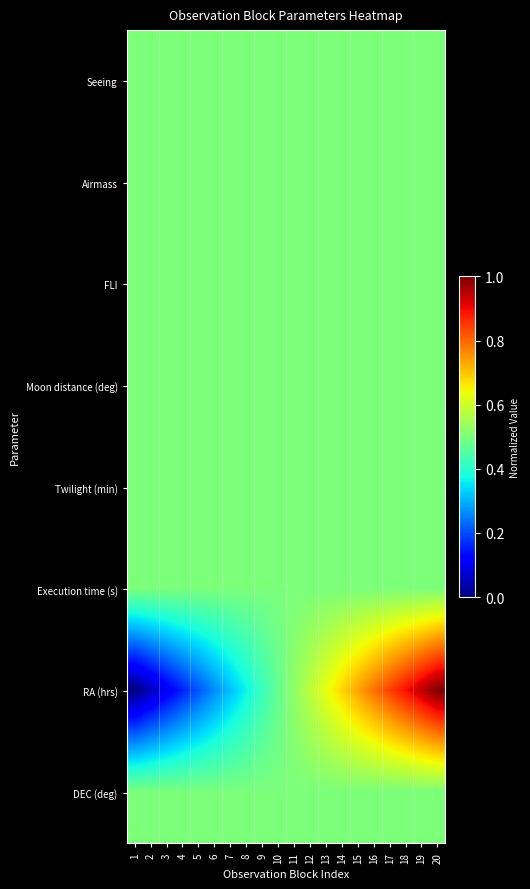

At how many categories does at least one series exceed 0?

20